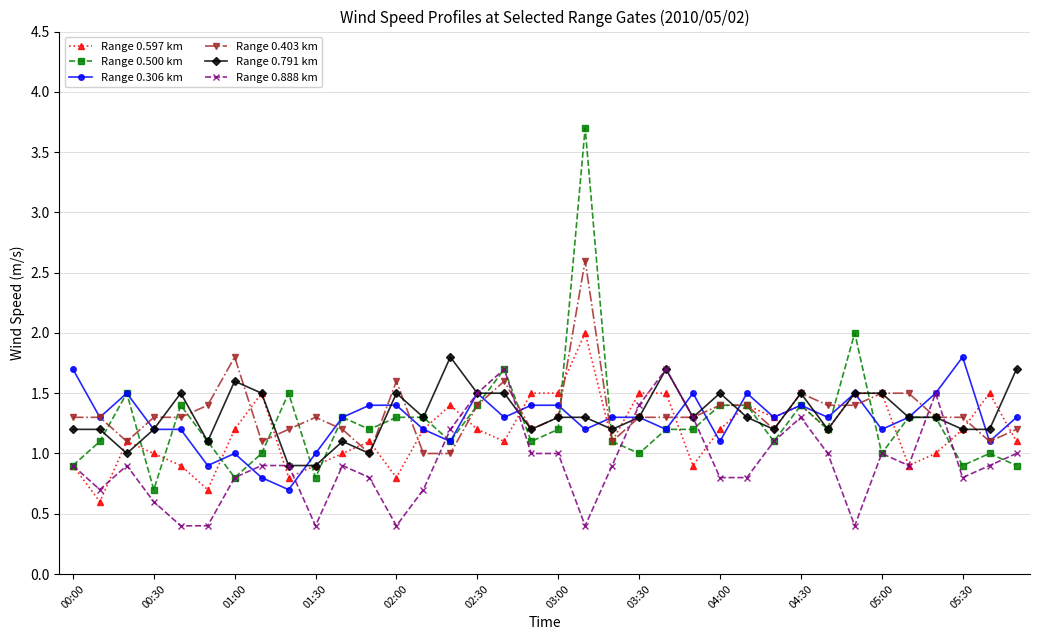

What is the value of the Range 0.597 km point at the 24th from the left?

0.9